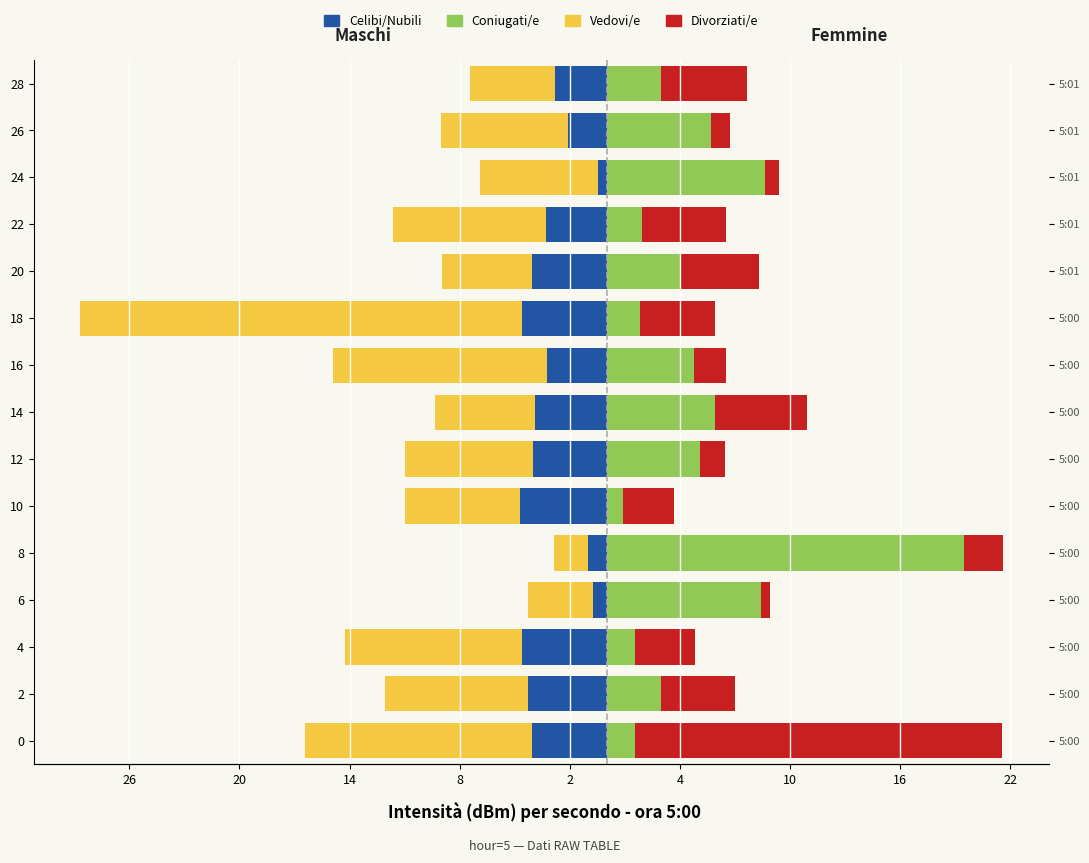

What is the difference between the second highest and minimum values in the Coniugati/e series?

7.8